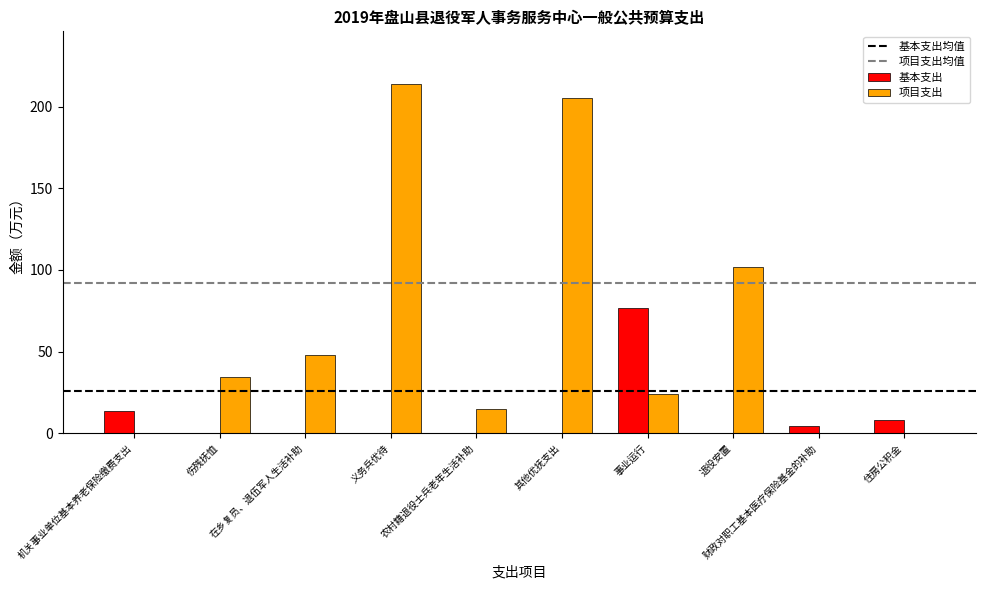

At which label does 项目支出 first exceed 34?

伤残抚恤